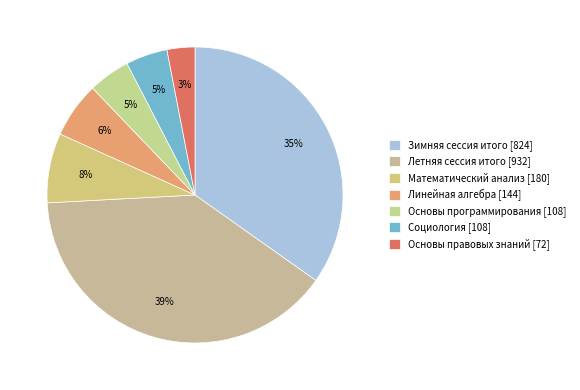

Is Основы правовых знаний [72] the majority of the pie?

No